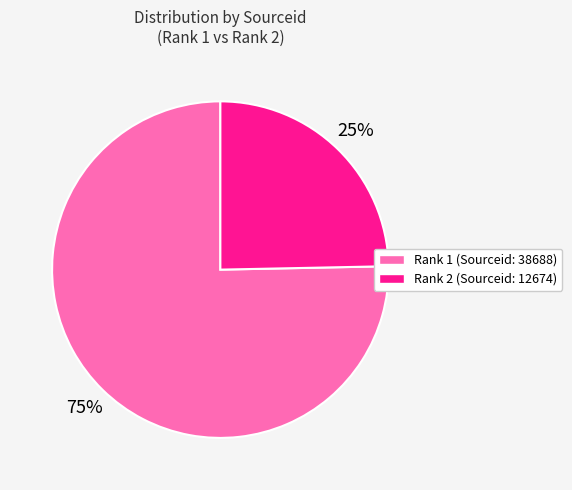

True or false: Rank 2 accounts for 31% of the total.

False